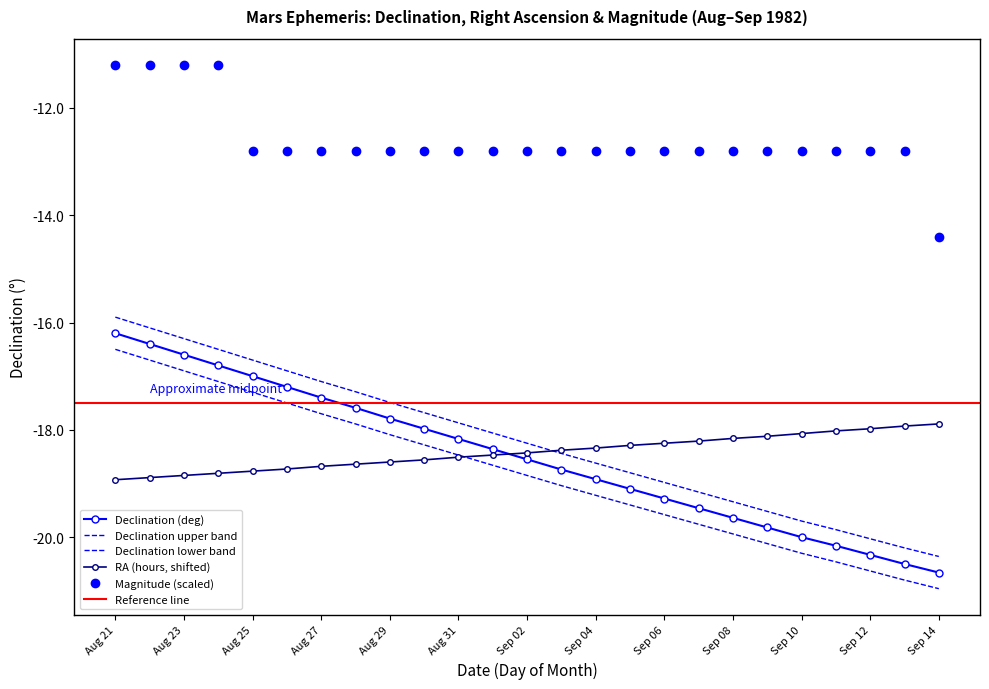

Is the value of RA hours at 22 greater than the value of Declination (deg min) at 14?

Yes